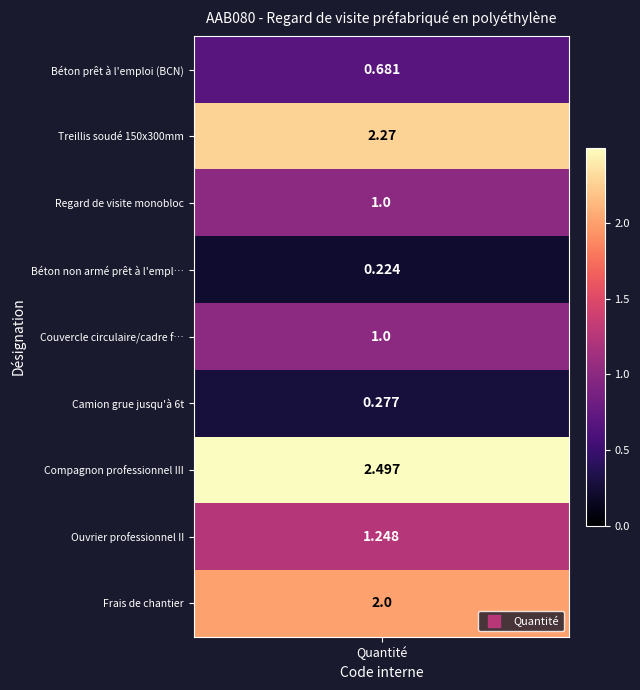

Is it true that the value at mt11ras110rj is 1.5?

False